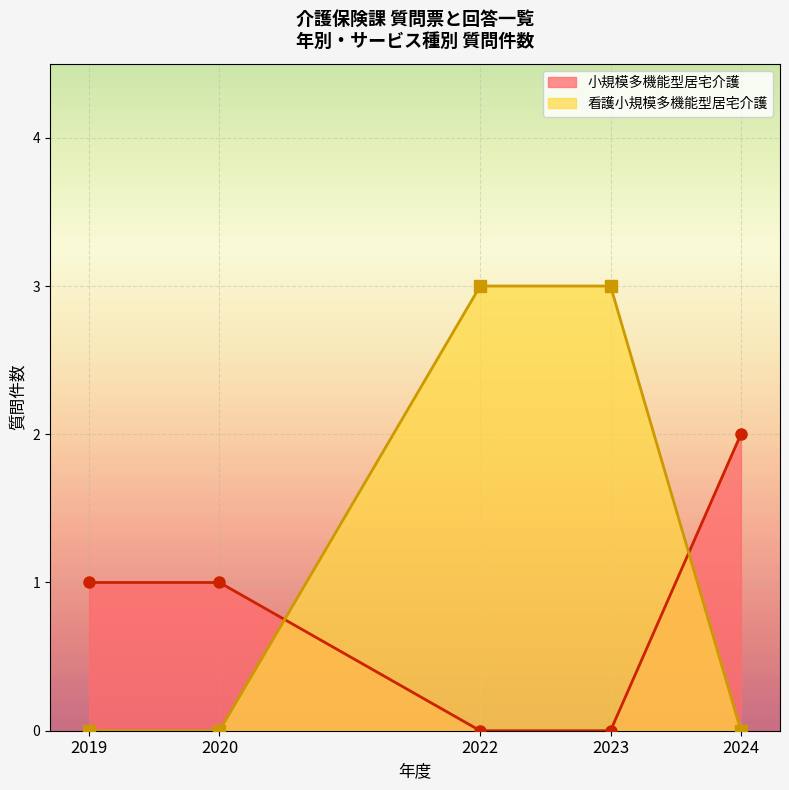

The value of 看護小規模多機能型居宅介護 at 2024 is 0. True or false?

True